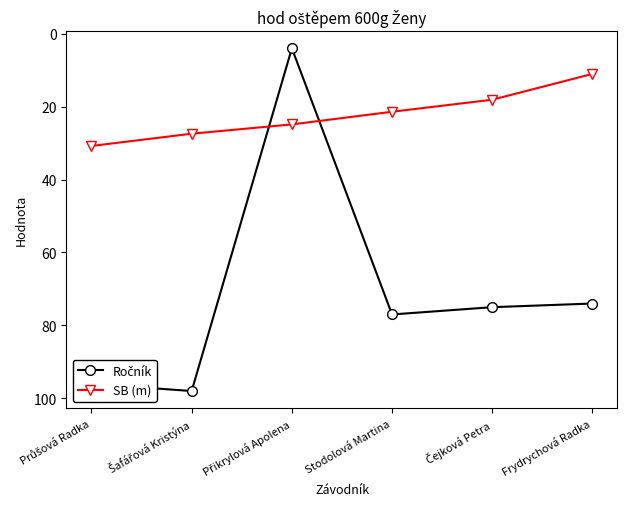

Is it true that SB (m) equals 5.1 at Frydrychová Radka?

False